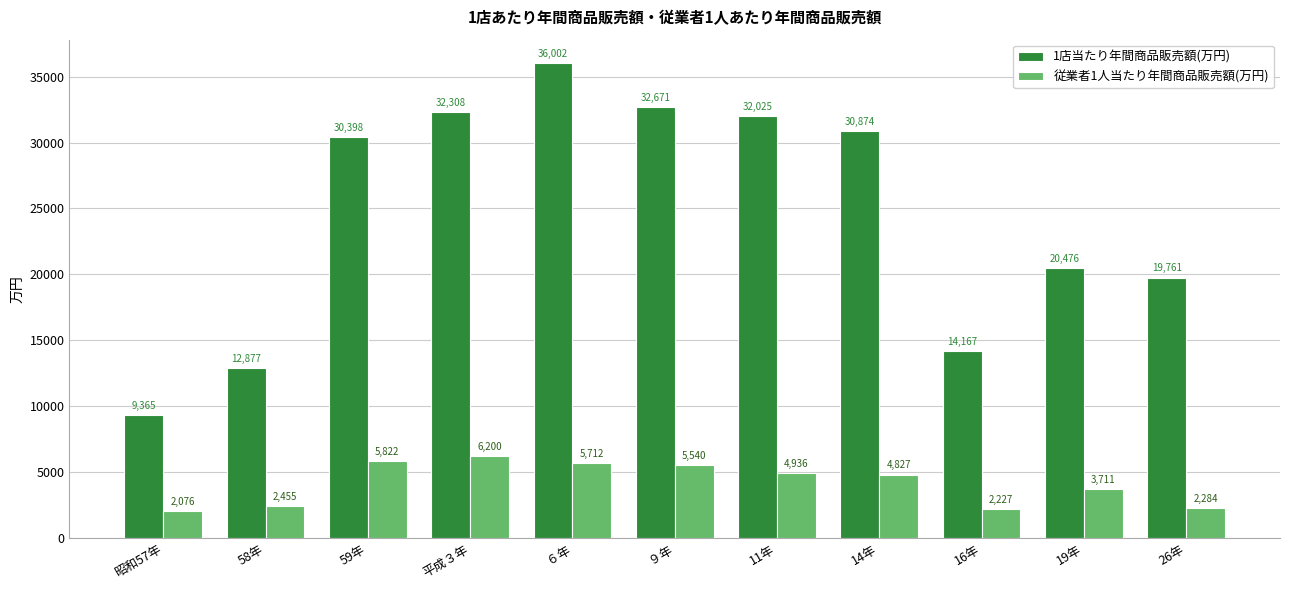

Rank the series at 16年 from highest to lowest value.

1店当たり年間商品販売額(万円), 従業者1人当たり年間商品販売額(万円)